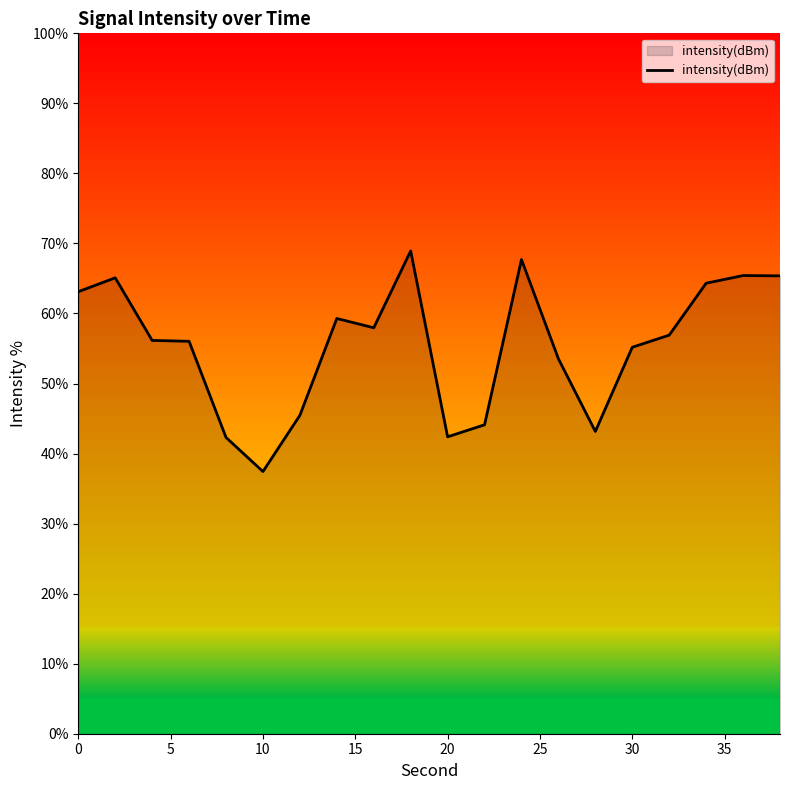

What is the maximum value shown in the chart?

68.9